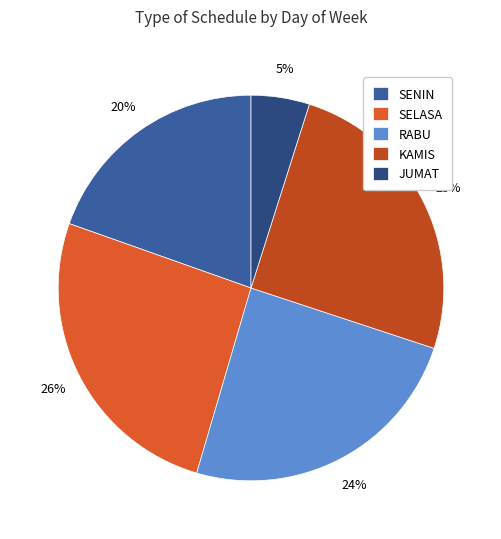

What portion of the pie excludes SELASA?

74.1%